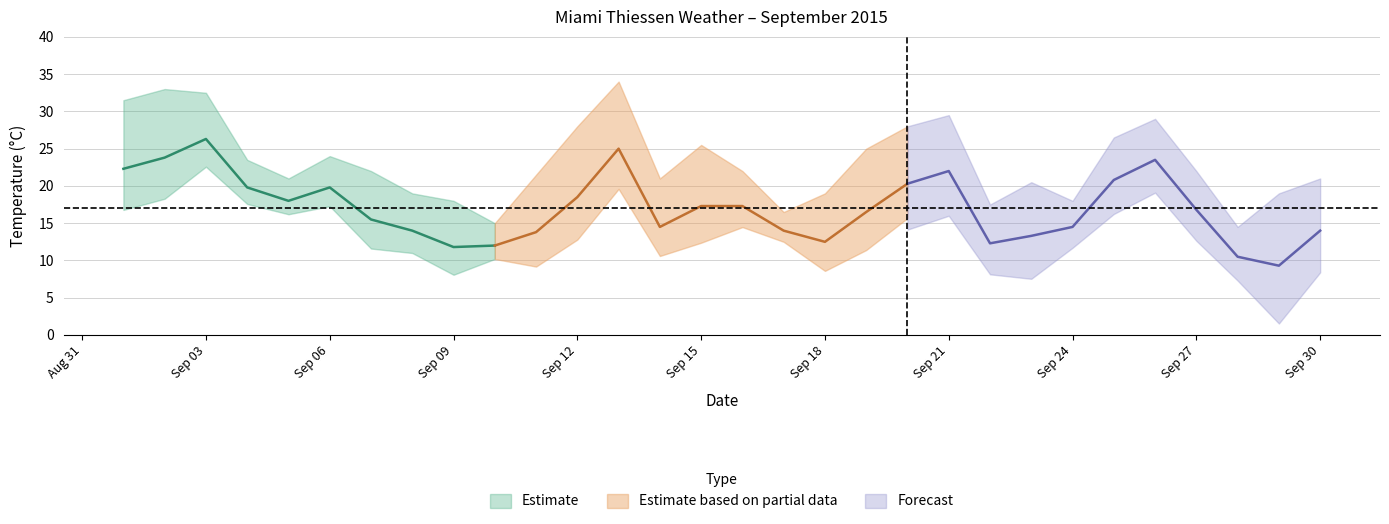

Does the chart have visible grid lines?

Yes